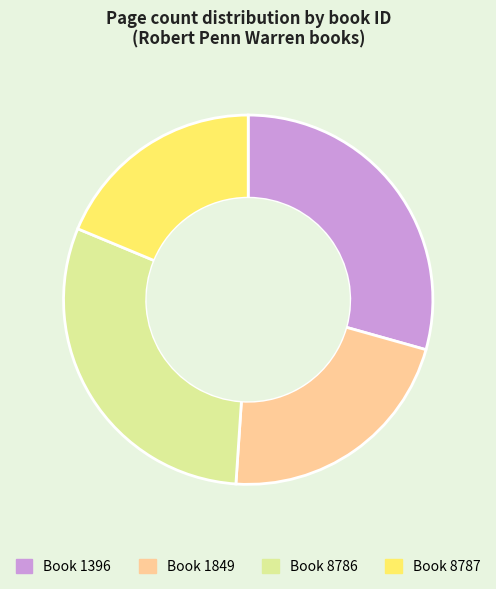

Which has a higher value, Book 8787 or Book 1849?

Book 1849